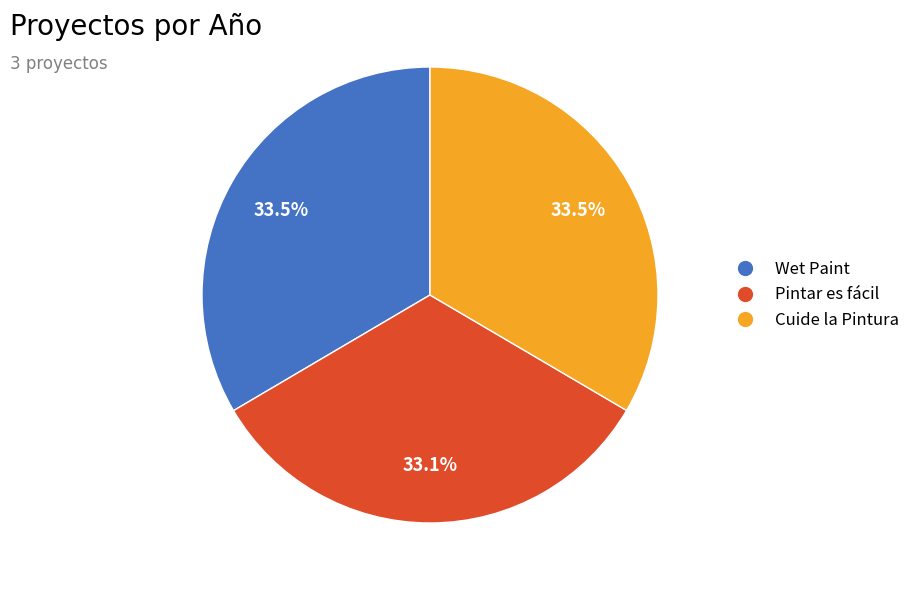

Do Cuide la Pintura and Pintar es fácil together represent more than half of the pie?

Yes